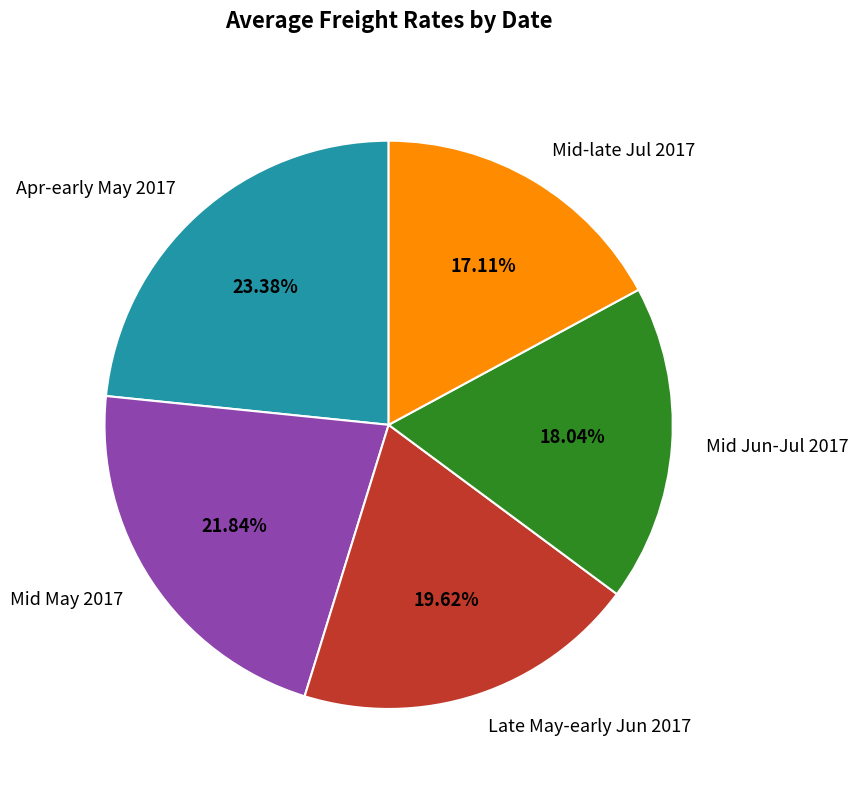

Do Mid Jun-Jul 2017 and Late May-early Jun 2017 together represent more than half of the pie?

No